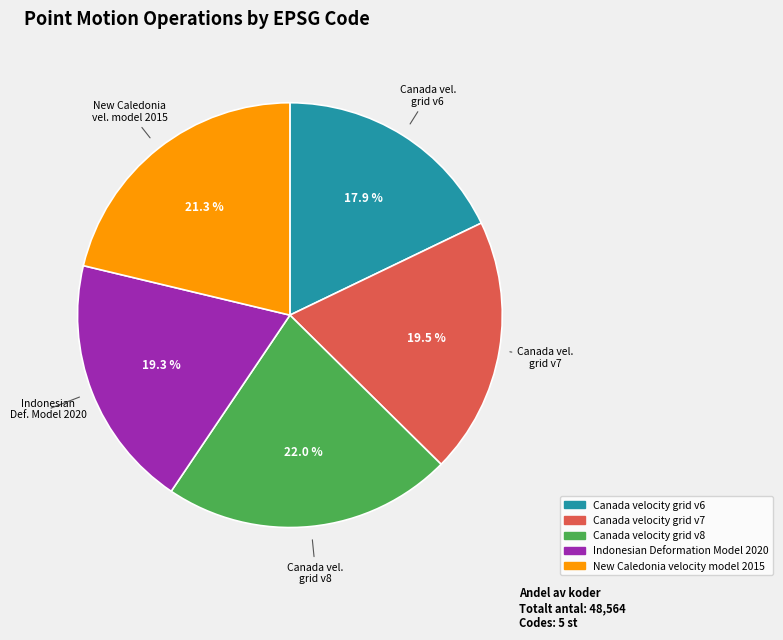

What percentage is NOT represented by Indonesian Deformation Model 2020?

80.7%